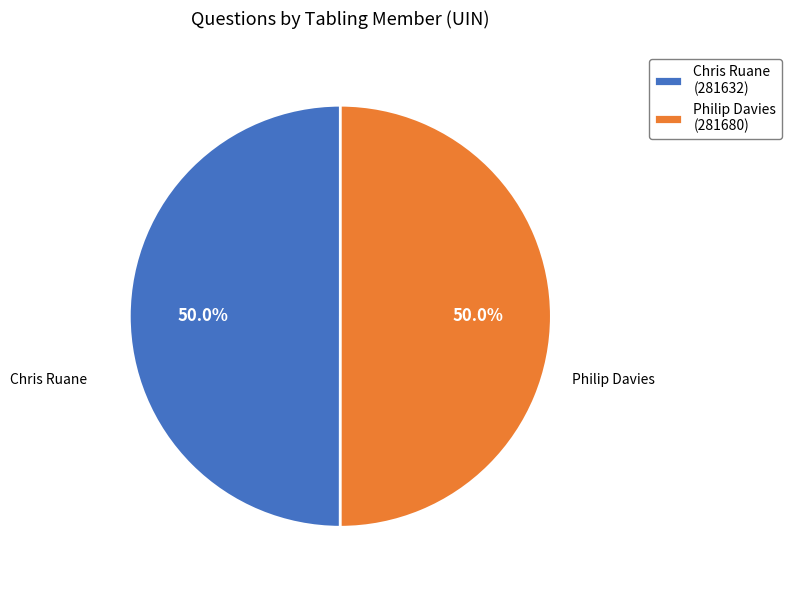

Do Philip Davies (281680) and Chris Ruane (281632) together represent more than half of the pie?

Yes